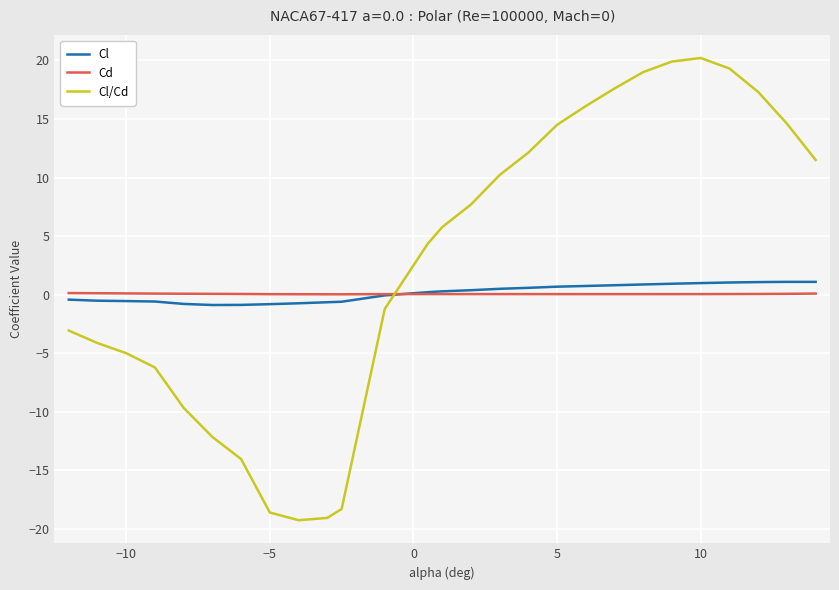

What is the minimum value shown in the chart?

-19.2